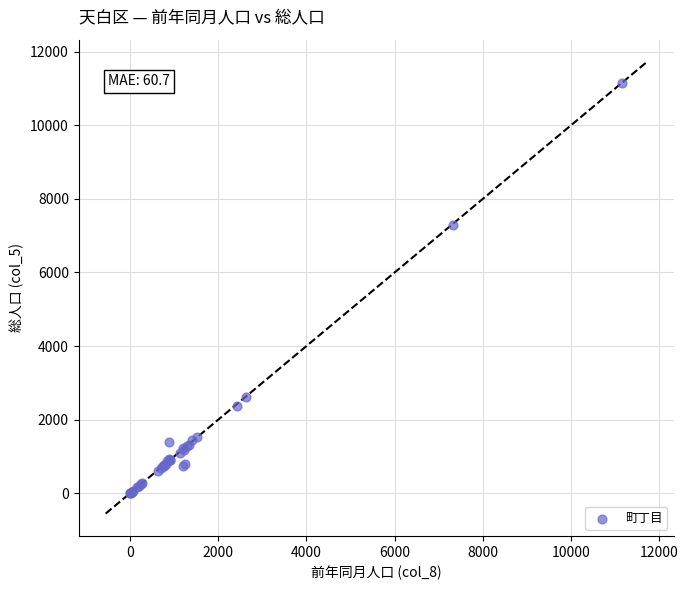

What Y value in the scatter plot is closest to 5572?

7280